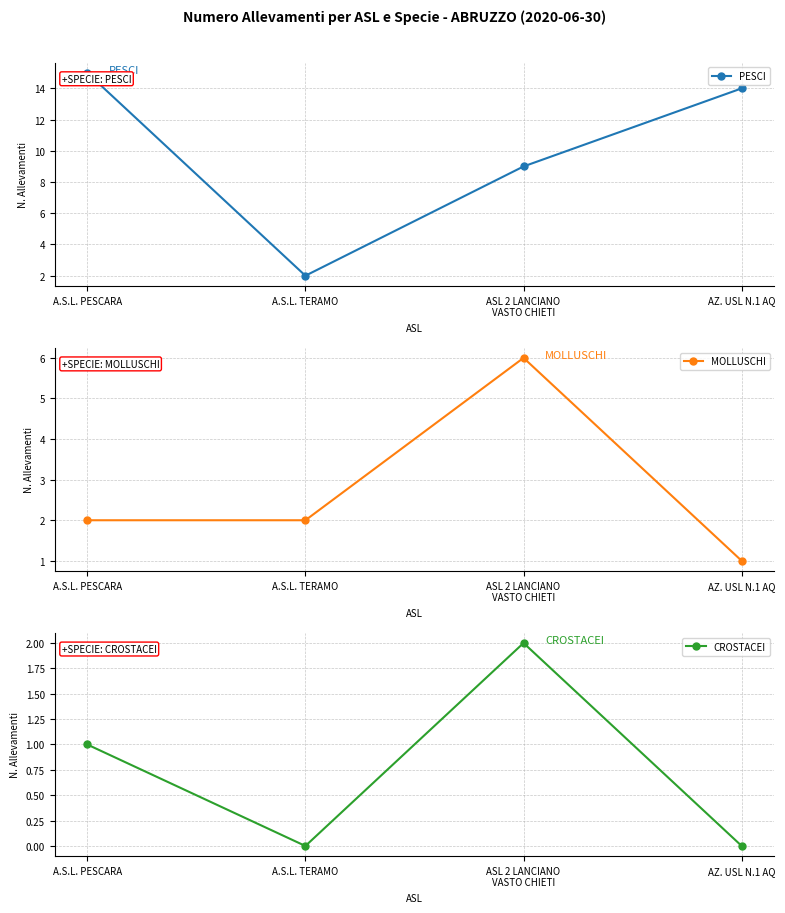

What is the approximate value of MOLLUSCHI at AZ. USL N.1 AQ?

1